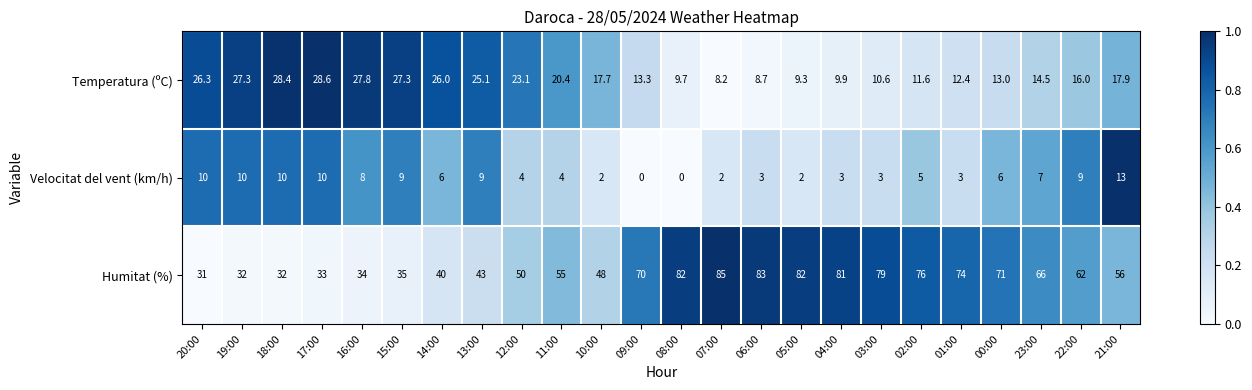

What is the average value of the Temperatura (ºC) series?

18.0